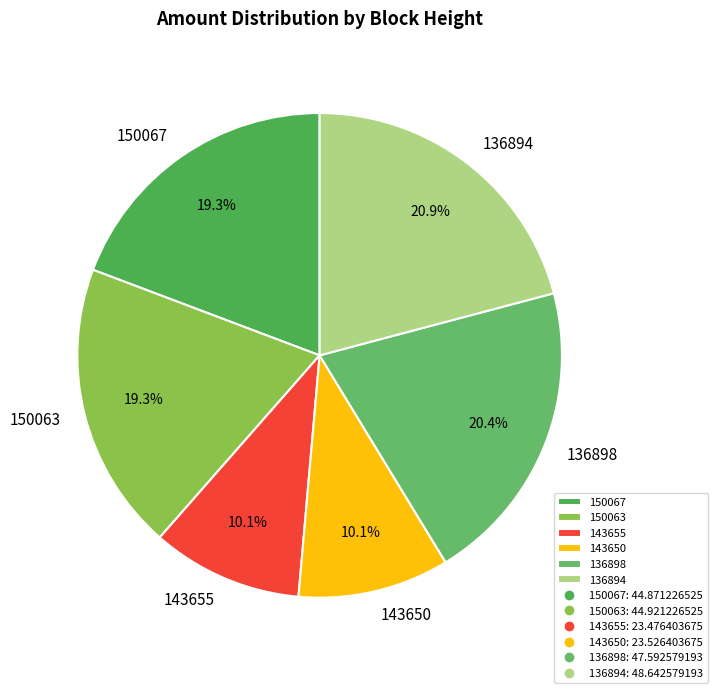

To the nearest percent, what is the combined percentage of 150067 and 143650?

29%